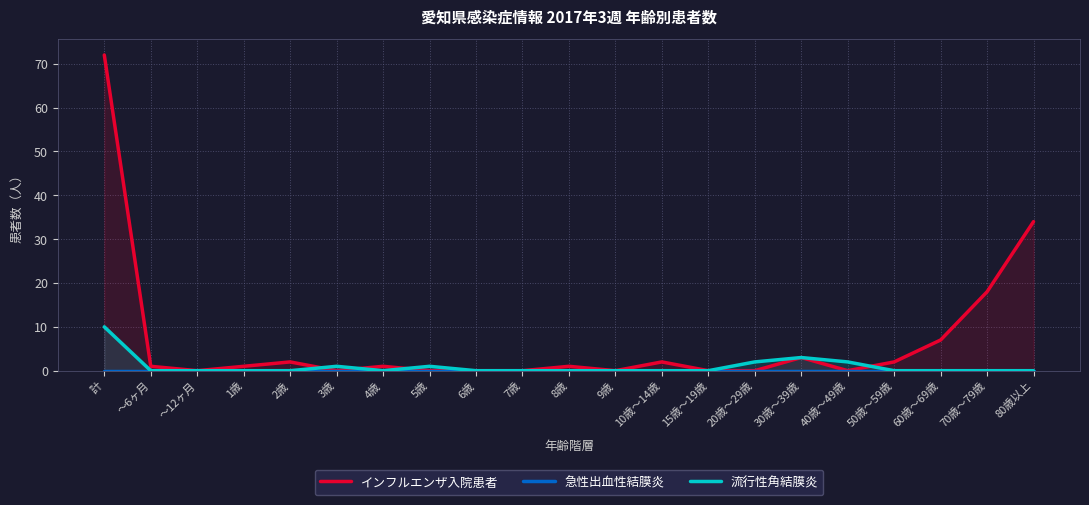

At which category is the sum across all series the highest?

計